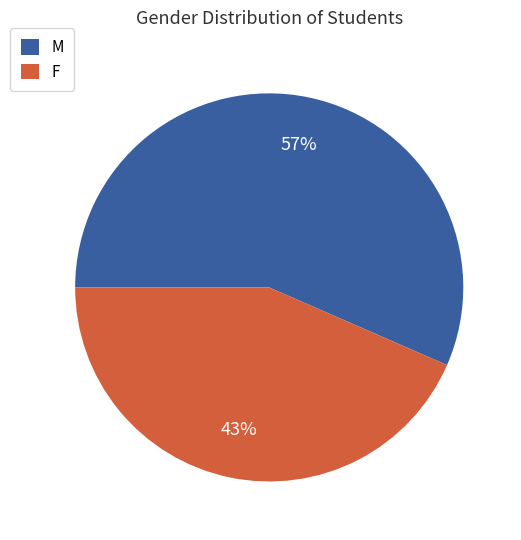

What percentage is the M slice, to the nearest percent?

57%